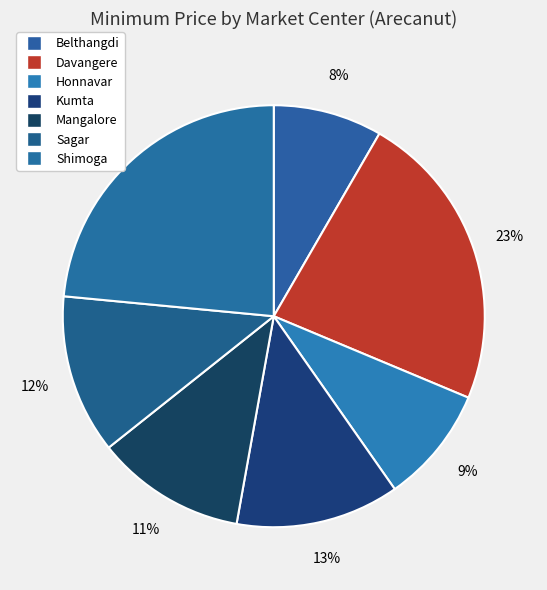

To the nearest percent, what is the combined percentage of Davangere and Kumta?

36%